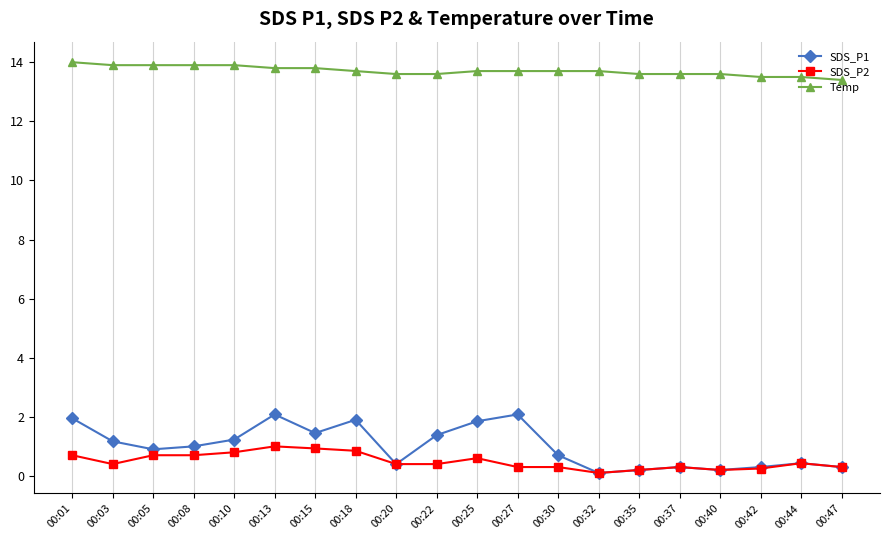

What is the sum of the Temp values at 00:30 and 00:05?

27.6